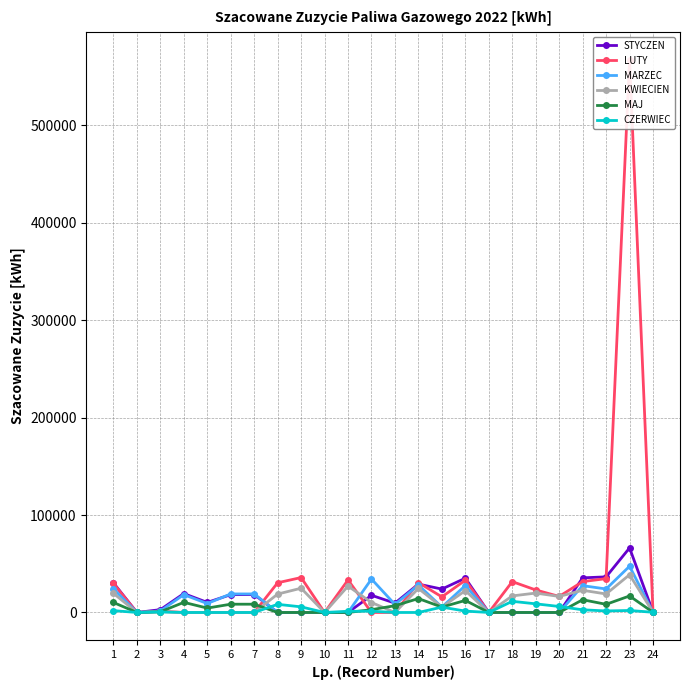

Which category has the highest value in the Szacowane zuzycie MARZEC series?

23